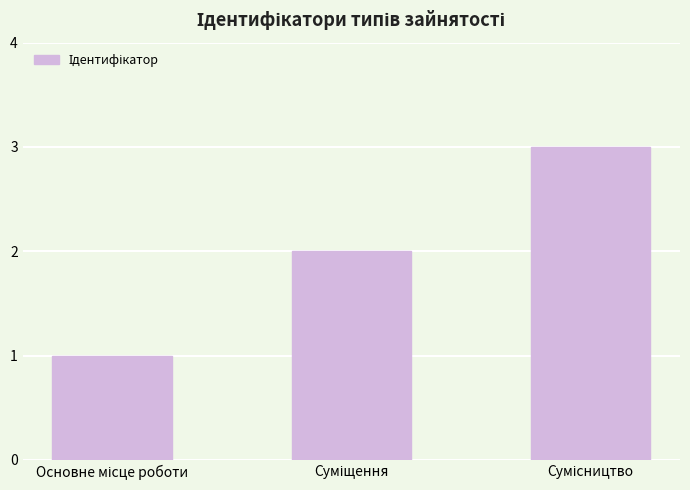

What is the sum of all values?

6